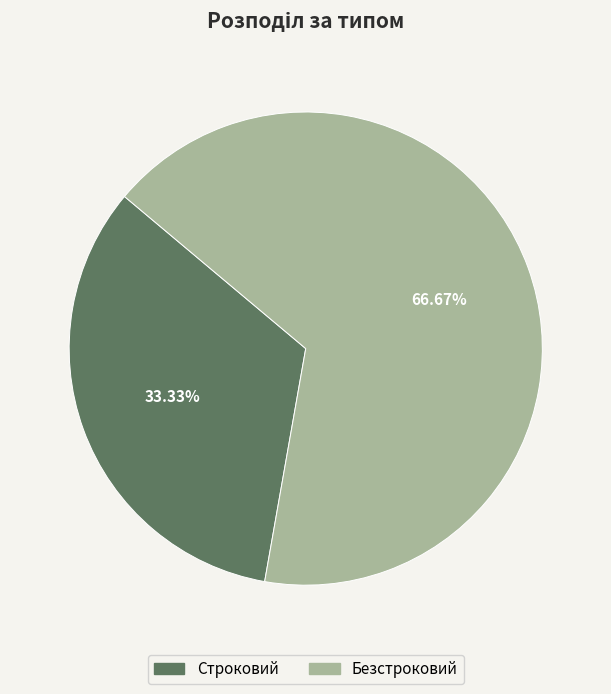

How many segments does this pie chart have?

2